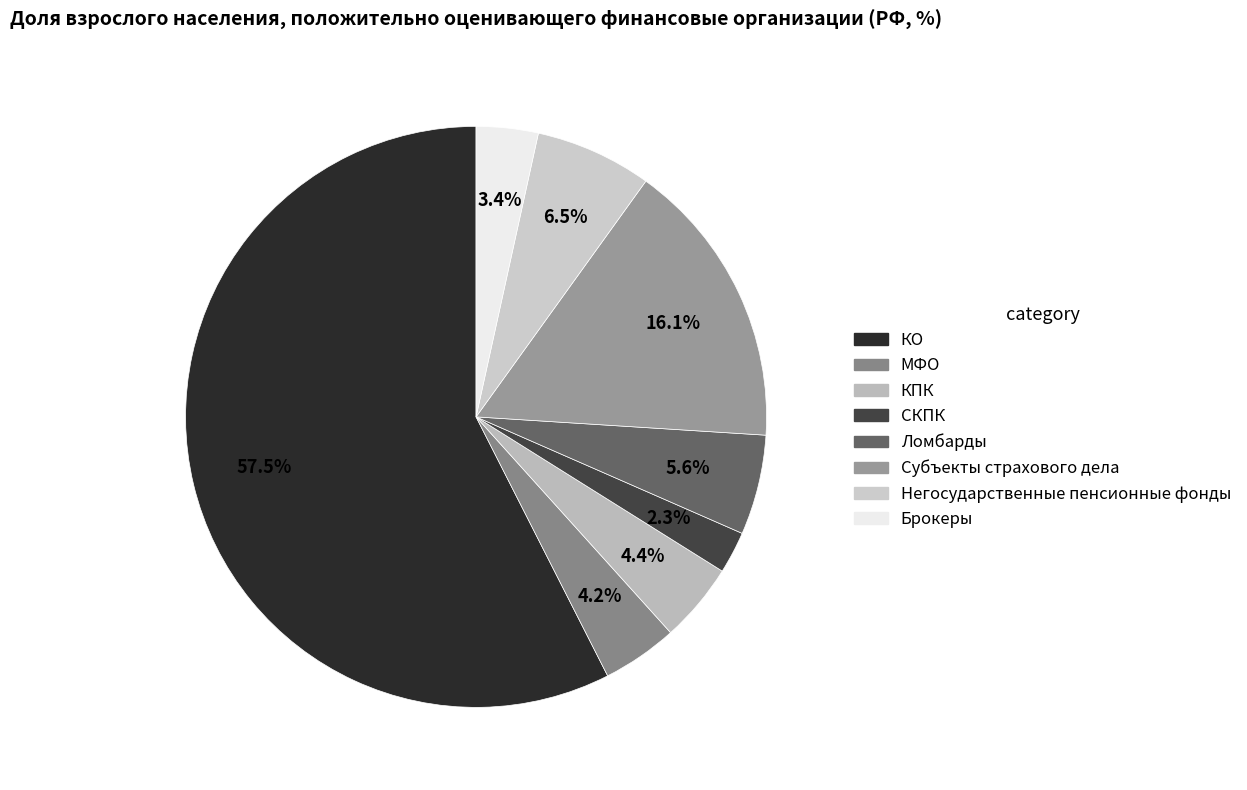

Which category has the biggest portion of the pie?

КО